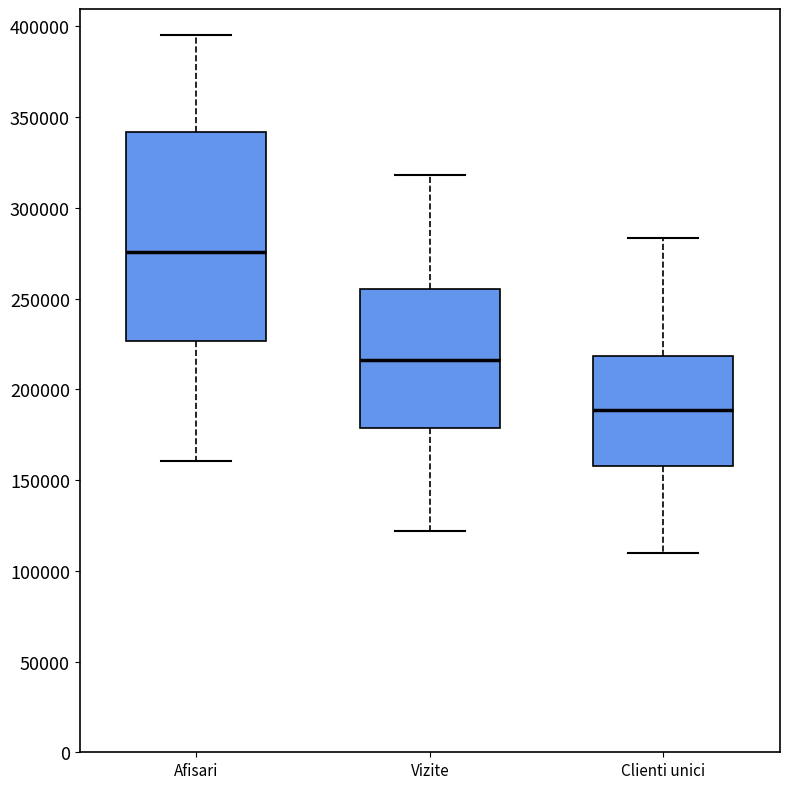

Comparing the boxes themselves (not the whiskers), which one is the tallest?

Afisari